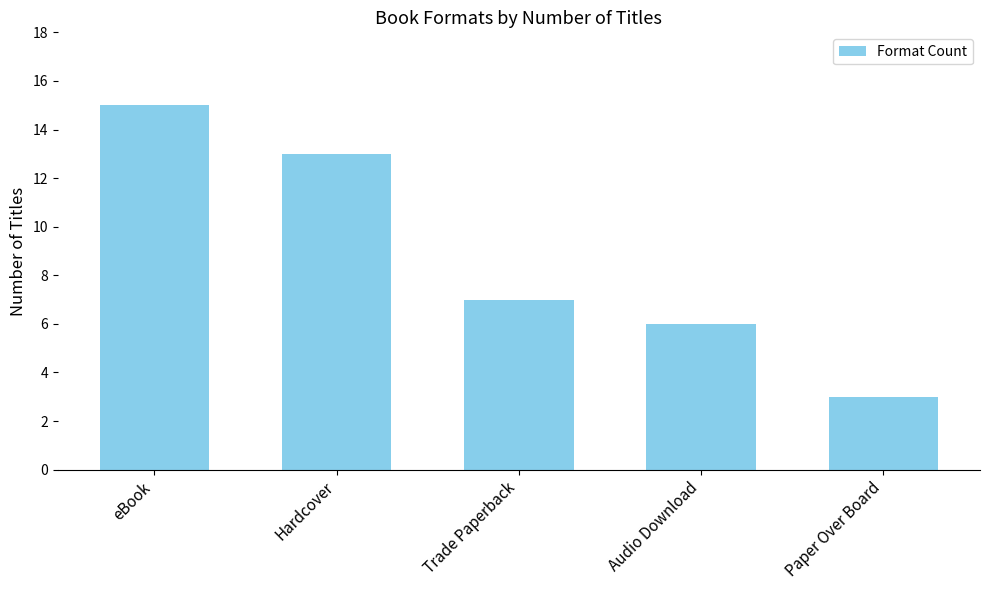

List the labels in order of value, smallest first.

Paper Over Board, Audio Download, Trade Paperback, Hardcover, eBook